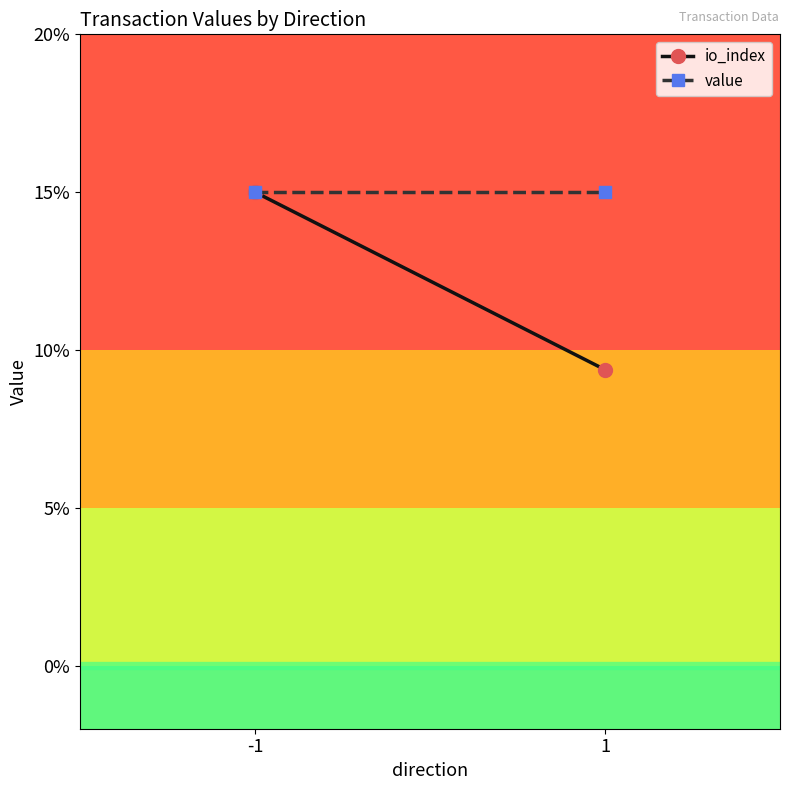

Reading left to right, list all the values displayed in this chart.

io_index: -1=0.1	1=0.1
value: -1=0.1	1=0.1